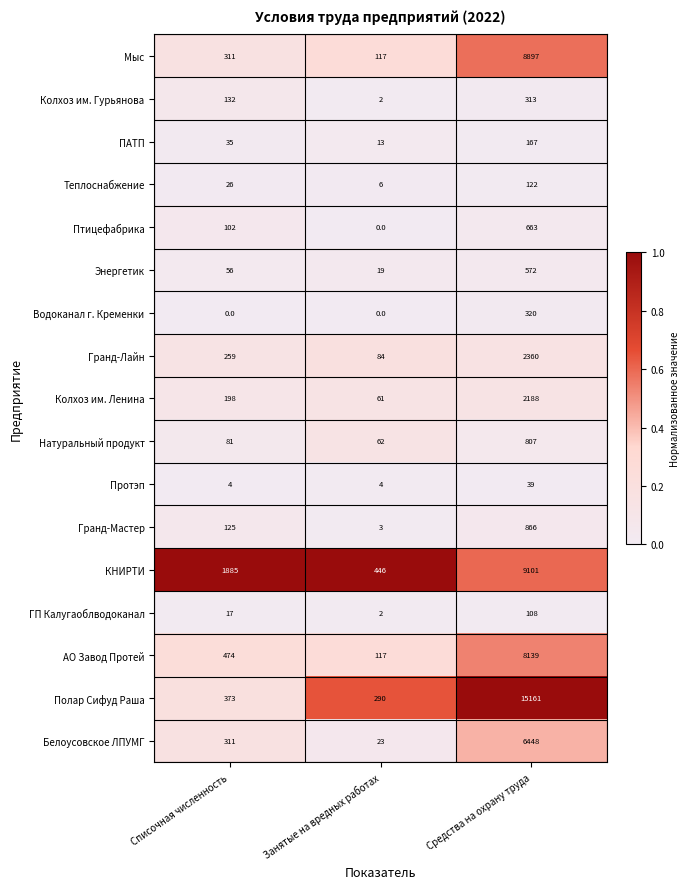

List the series in order of their peak value, lowest first.

Протэп, ГП Калугаоблводоканал, Теплоснабжение, ПАТП, Колхоз им. Гурьянова, Водоканал г. Кременки, Энергетик, Птицефабрика, Натуральный продукт, Гранд-Мастер, Колхоз им. Ленина, Гранд-Лайн, Белоусовское ЛПУМГ, АО Завод Протей, Мыс, КНИРТИ, Полар Сифуд Раша